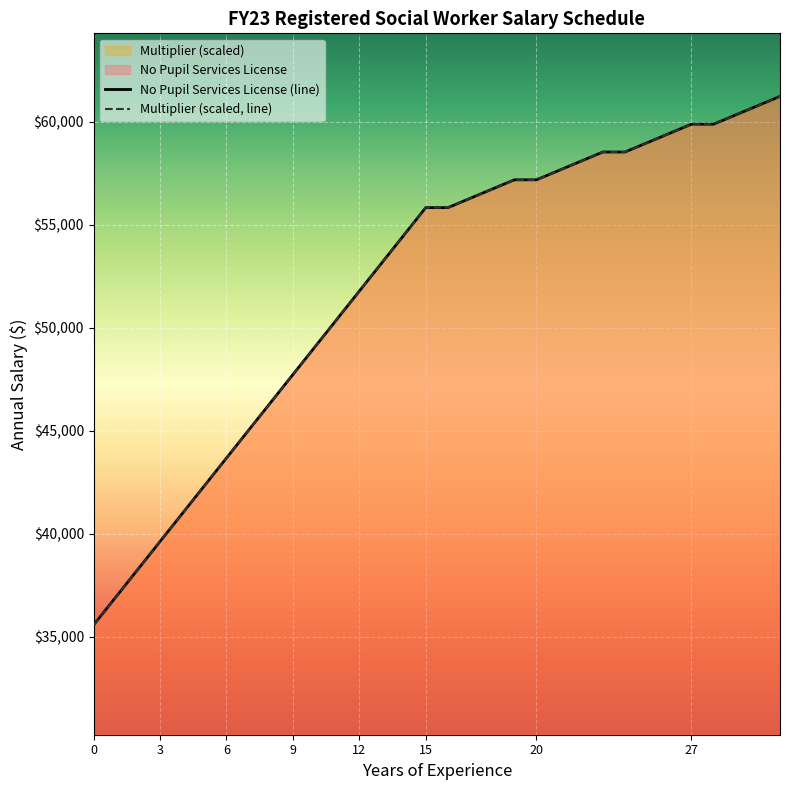

The value of Multiplier at 23 is 33808.9. True or false?

False